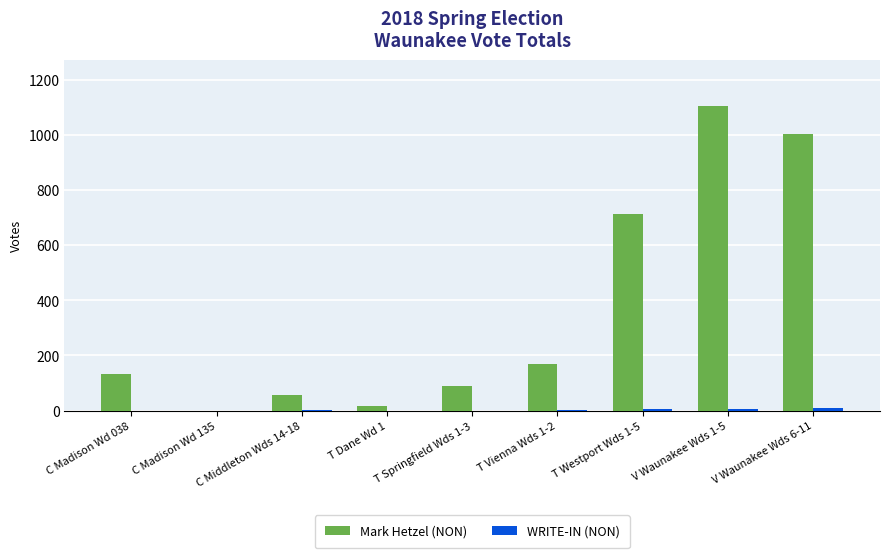

Where is Mark Hetzel (NON) nearest to the value 552?

T Westport Wds 1-5